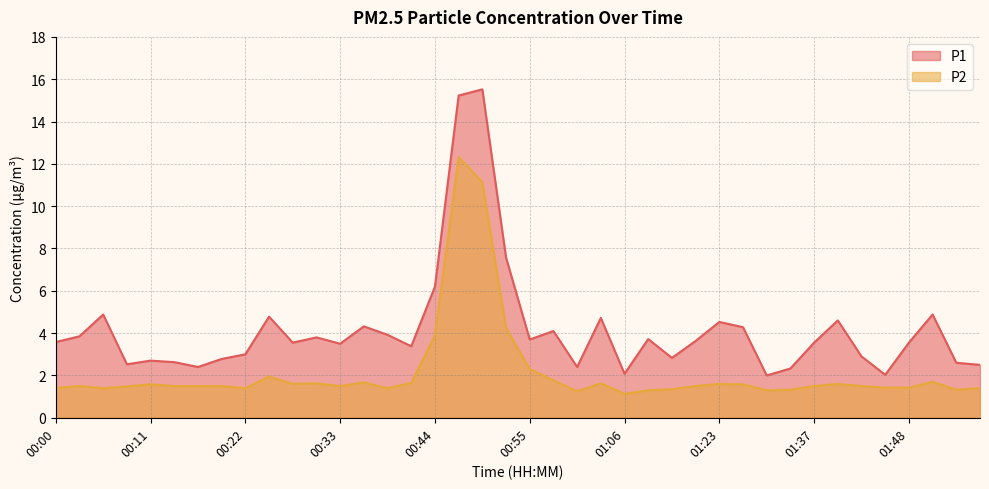

What is the difference between the maximum and minimum values in the P1 series?

13.5